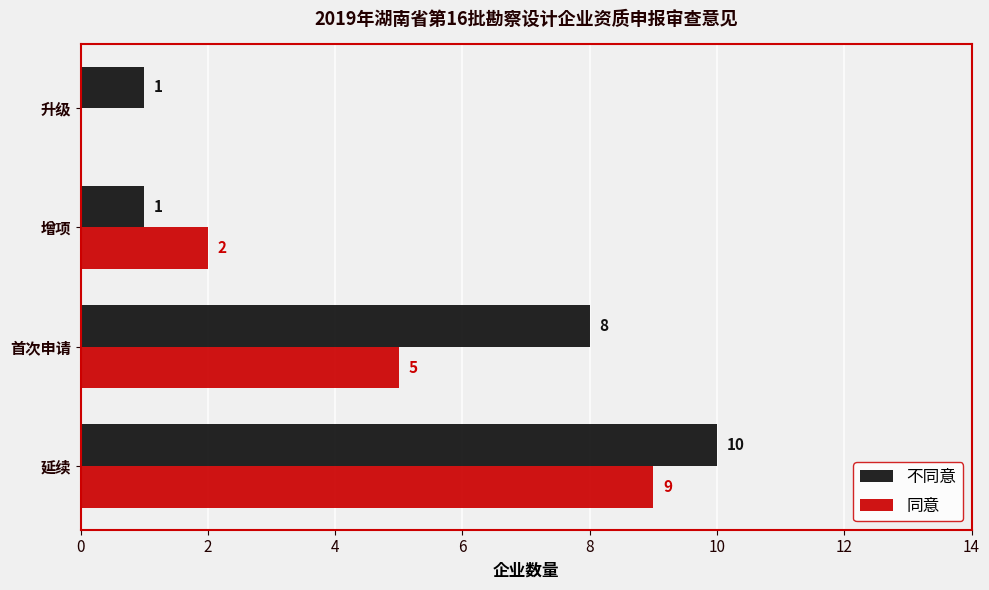

Which series has the largest total across all categories?

不同意